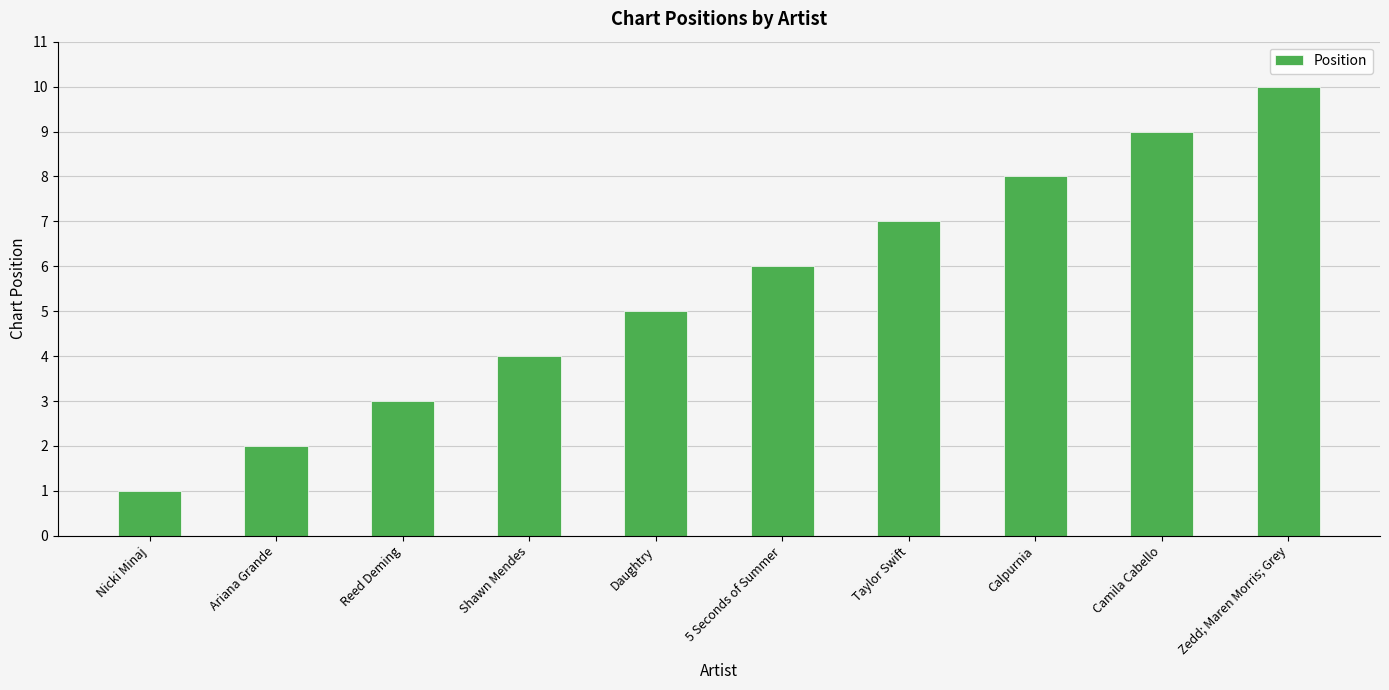

What is the change in value from Taylor Swift to Camila Cabello?

+2